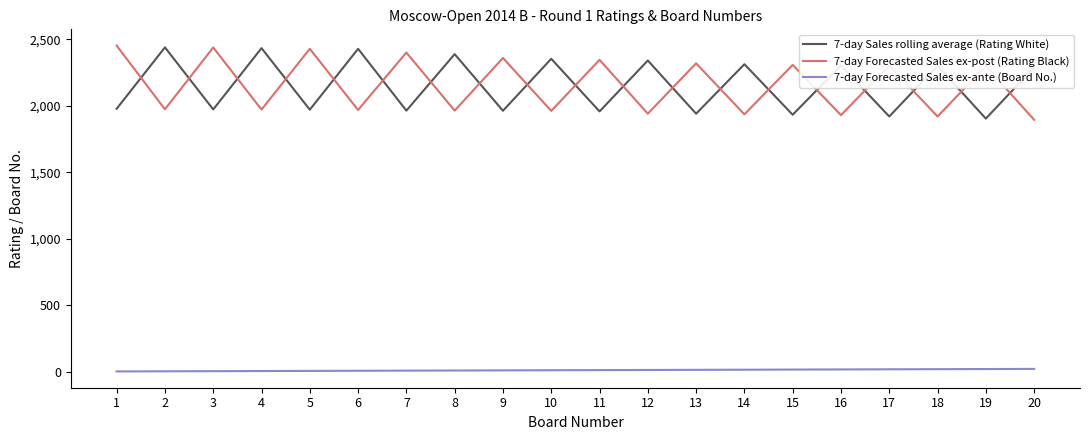

True or false: 7-day Sales rolling average (Rating White) and 7-day Forecasted Sales ex-ante (Board No.) intersect in this chart.

False